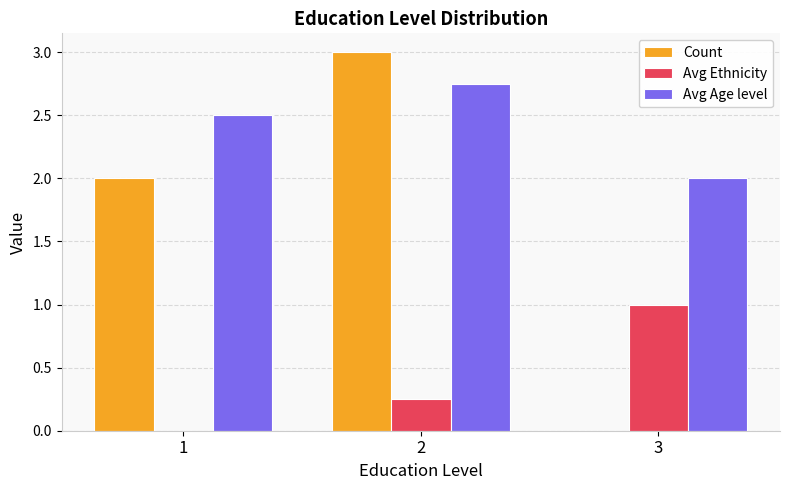

The value of Avg Age level at 1 is 2.5. True or false?

True